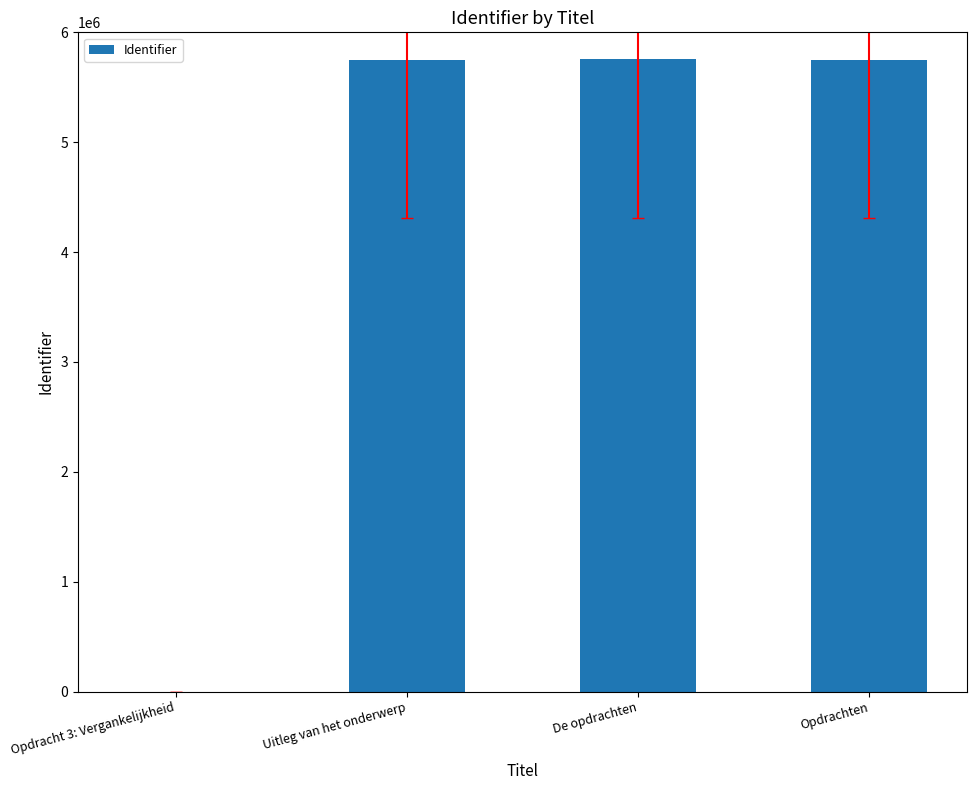

What is the maximum value shown in the chart?

5752793